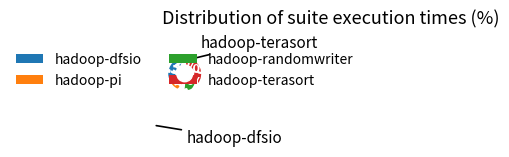

Is there a majority slice in this chart?

No